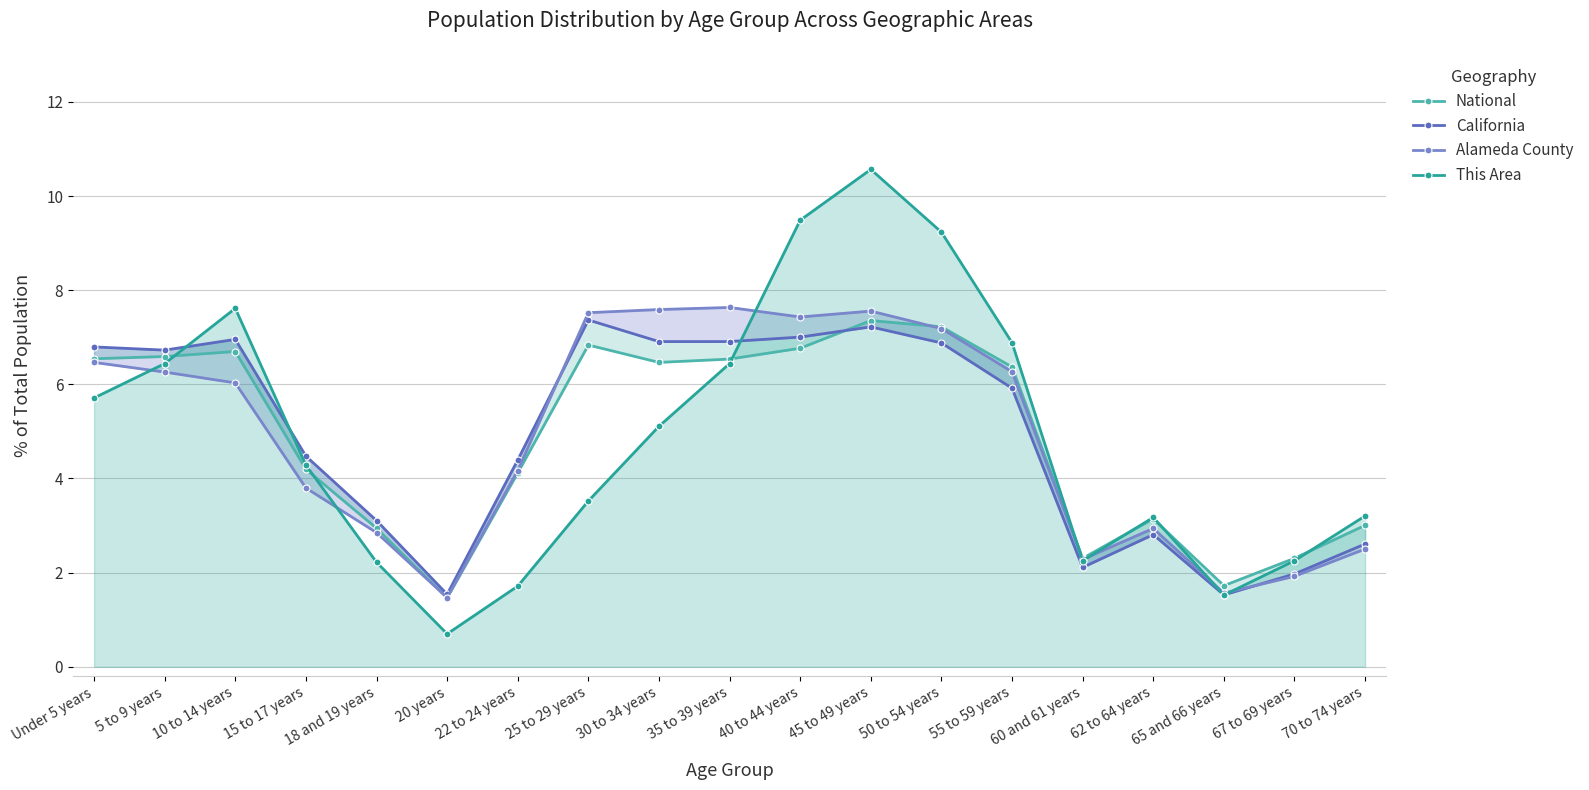

How many values in the This Area series are below 4?

9